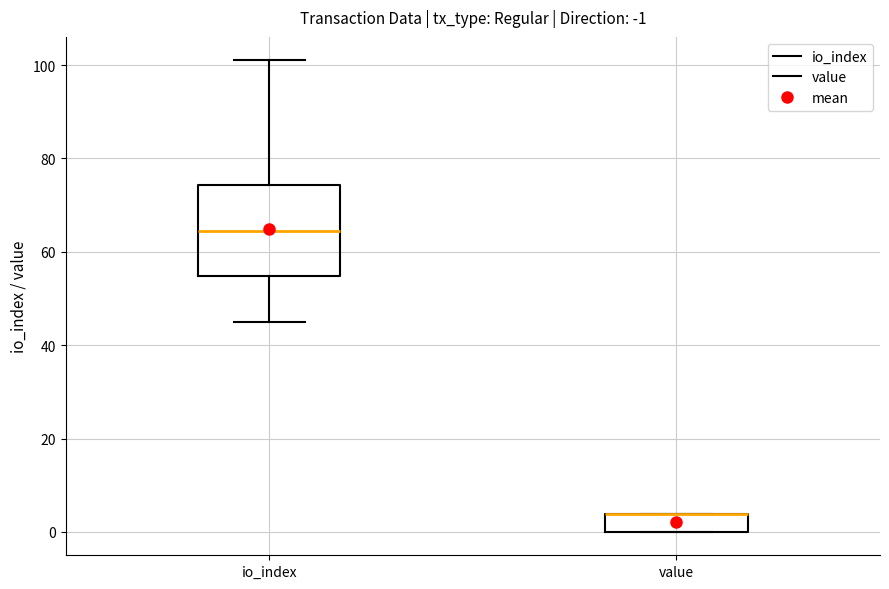

Which box is the tallest, from its lower edge to its upper edge?

io_index